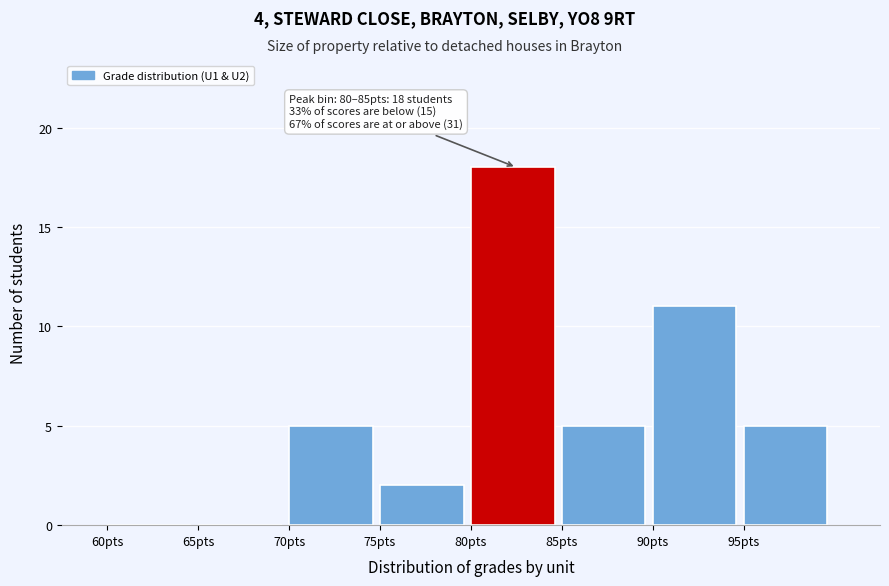

Over which range of the x-axis is the bar tallest?

80 to 85